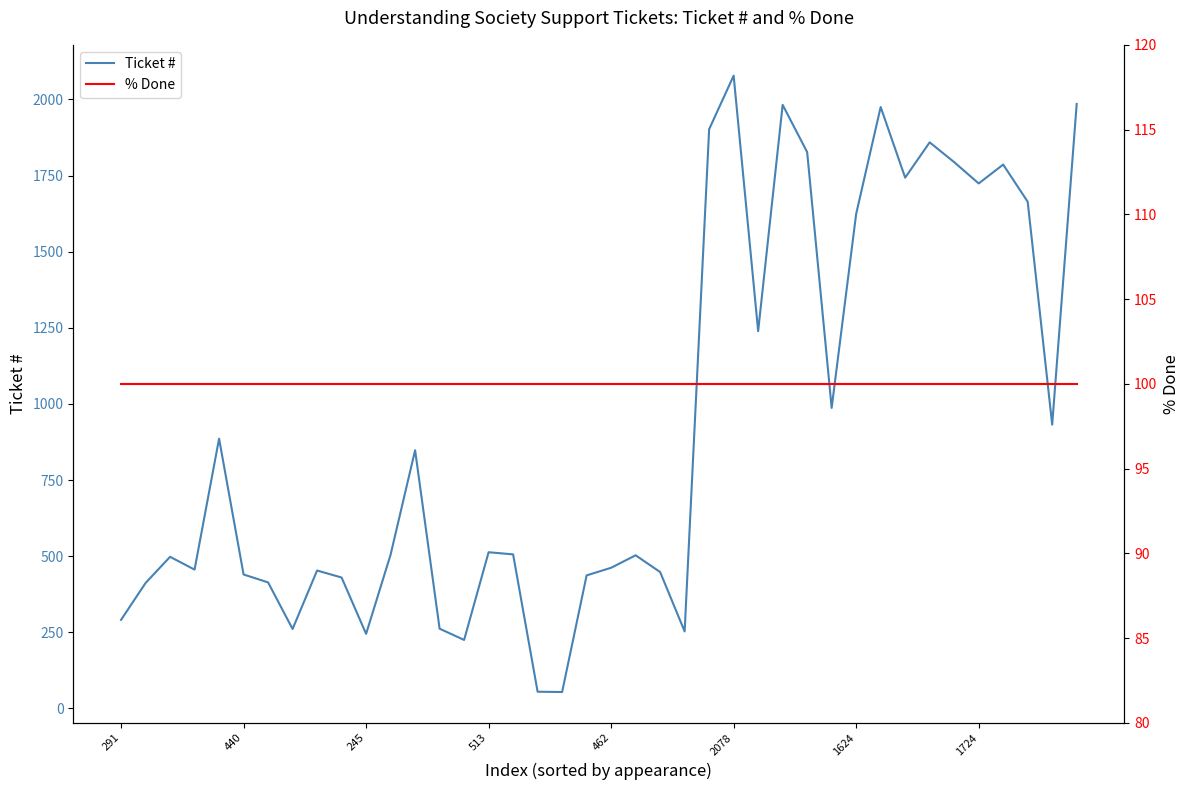

Is it true that % Done equals 132 at 24?

False